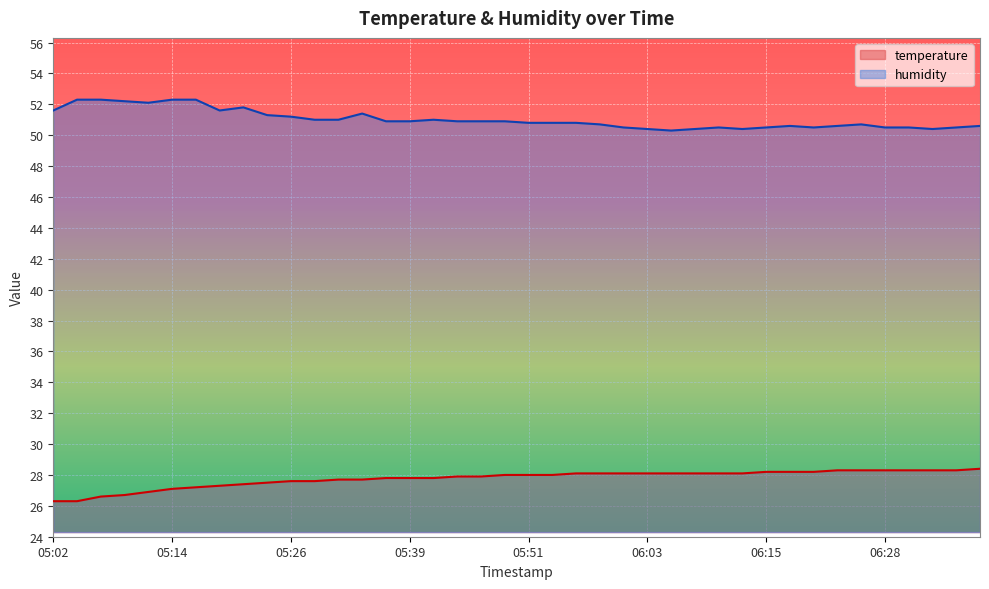

What are all the series names shown in the legend?

temperature, humidity